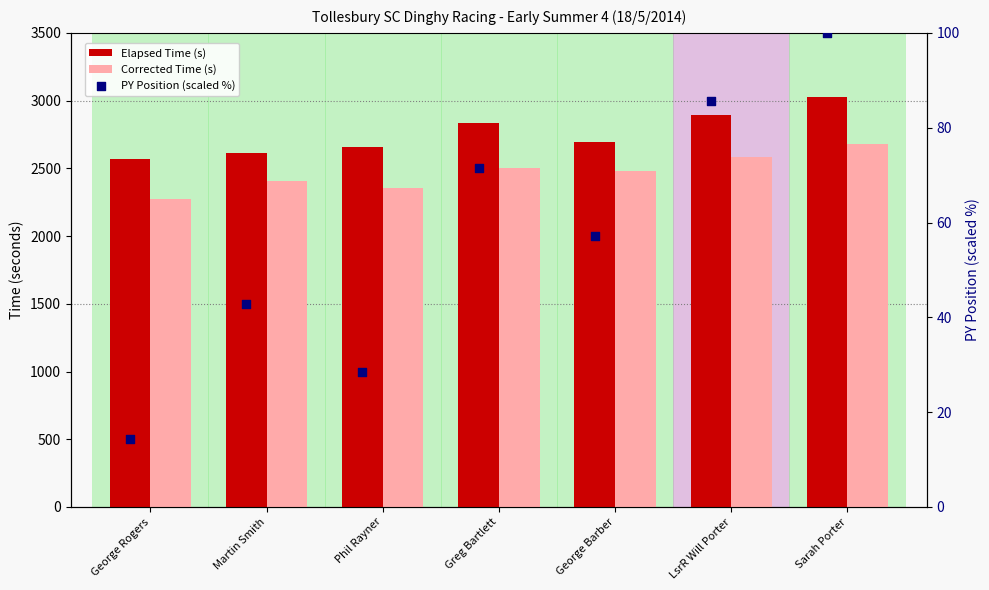

At how many categories does at least one series exceed 2054?

7